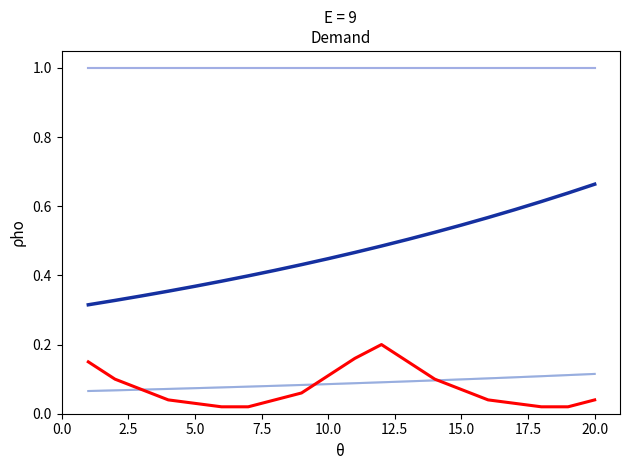

Does the chart have visible grid lines?

No